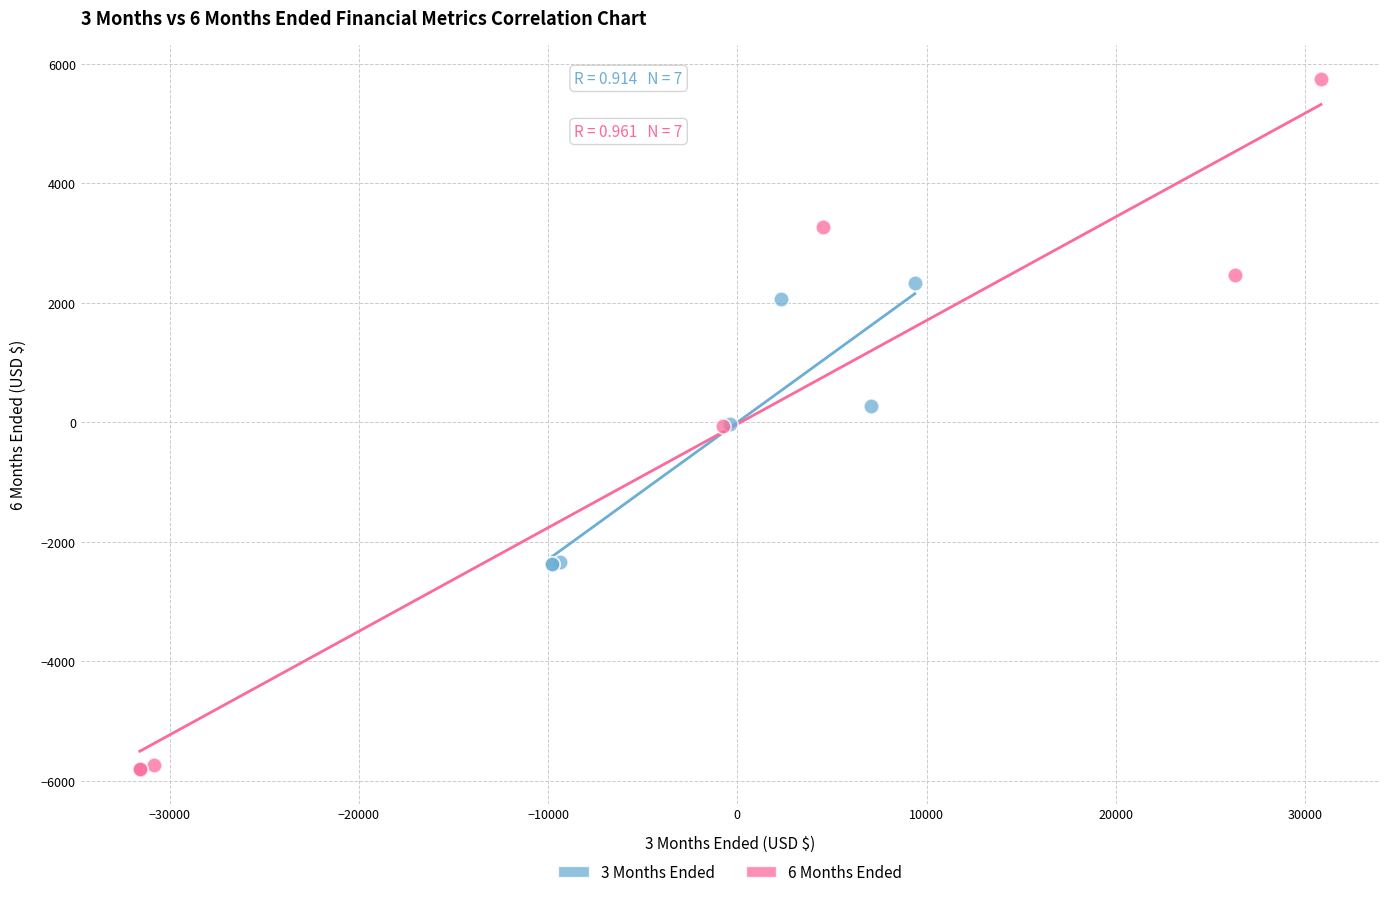

Which series contains the highest Y value?

6 Months Ended